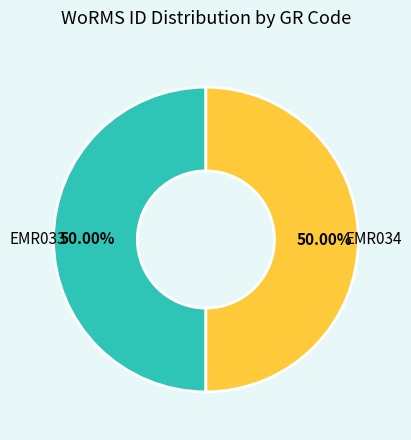

Is it true that EMR034 is 61% of the pie?

False